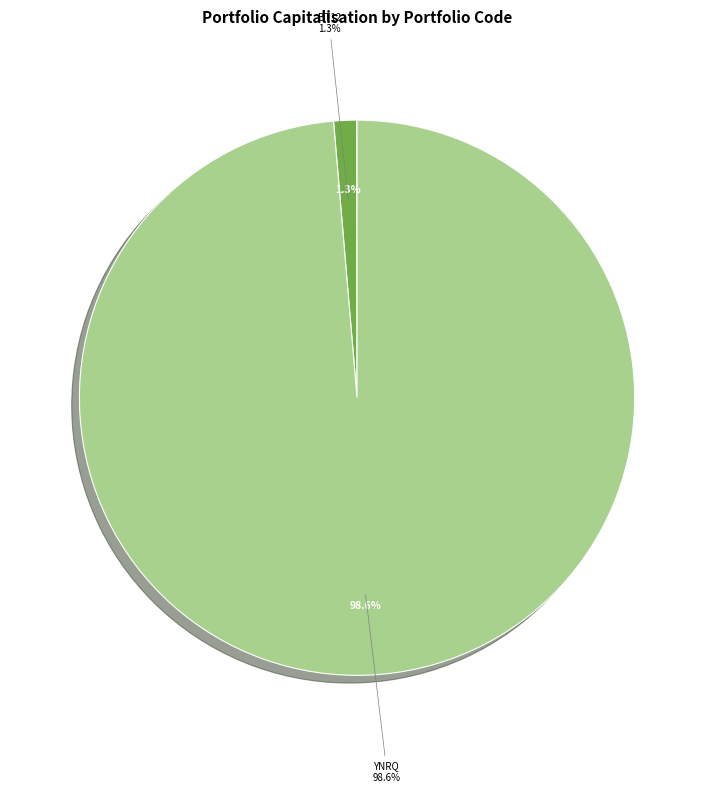

True or false: IMHQ accounts for 0% of the total.

True